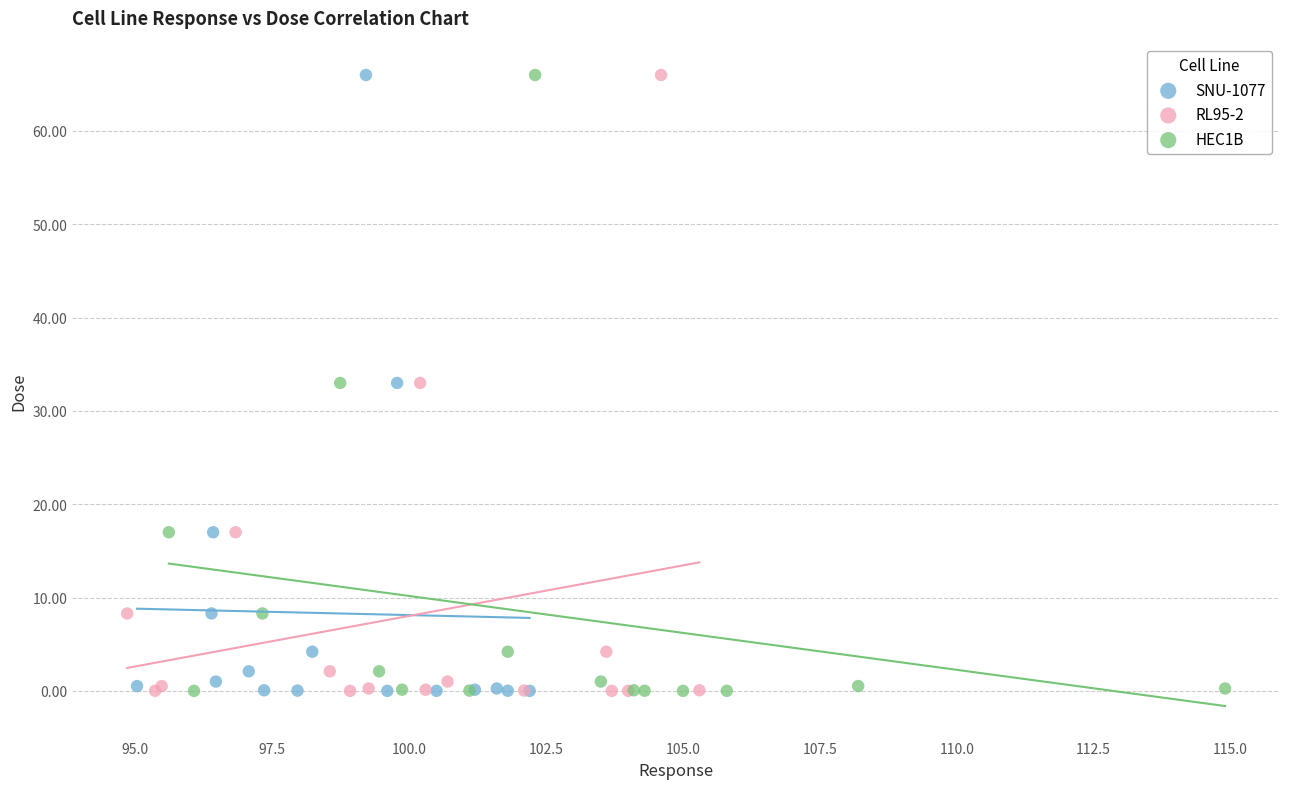

What are all the series names shown in the legend?

SNU-1077, RL95-2, HEC1B